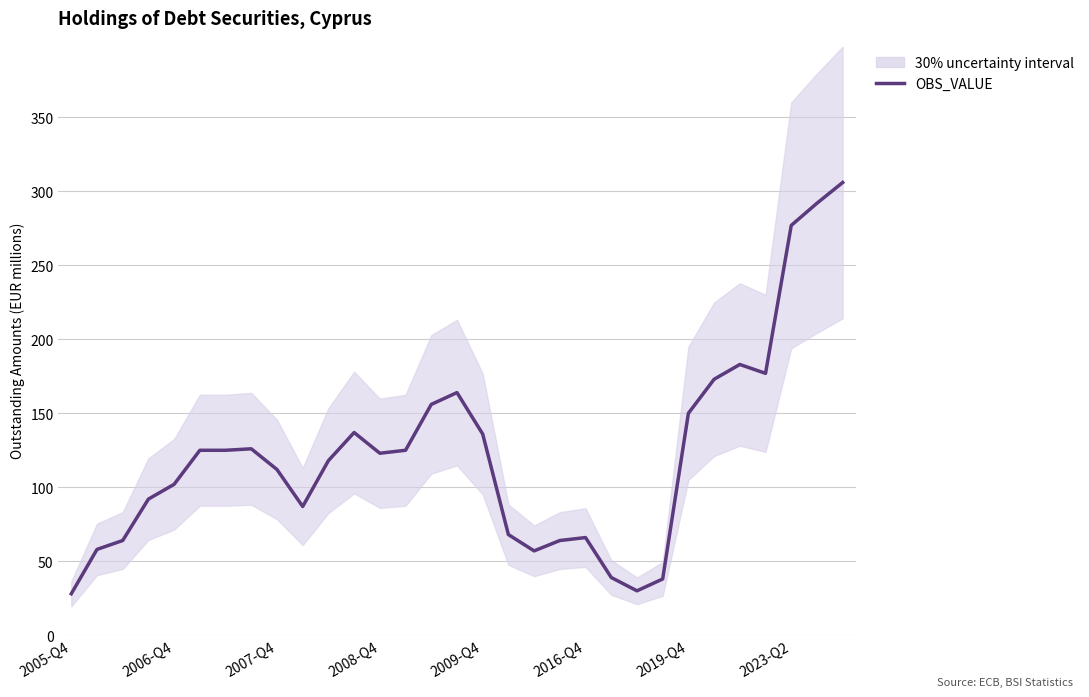

How many lines are shown in the chart?

1